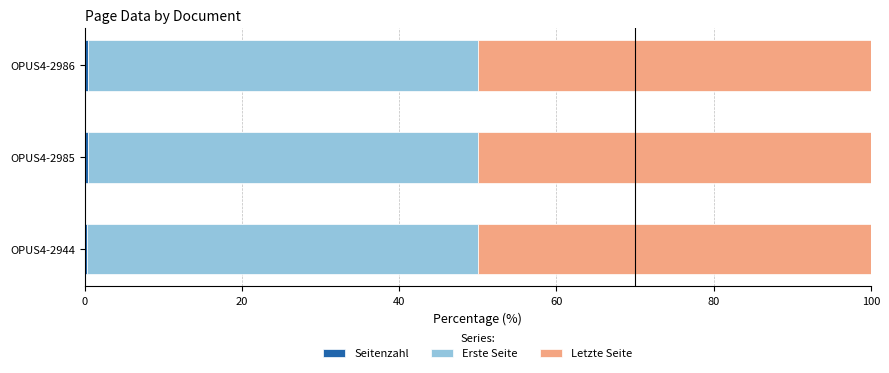

Count the number of data series in this chart.

3